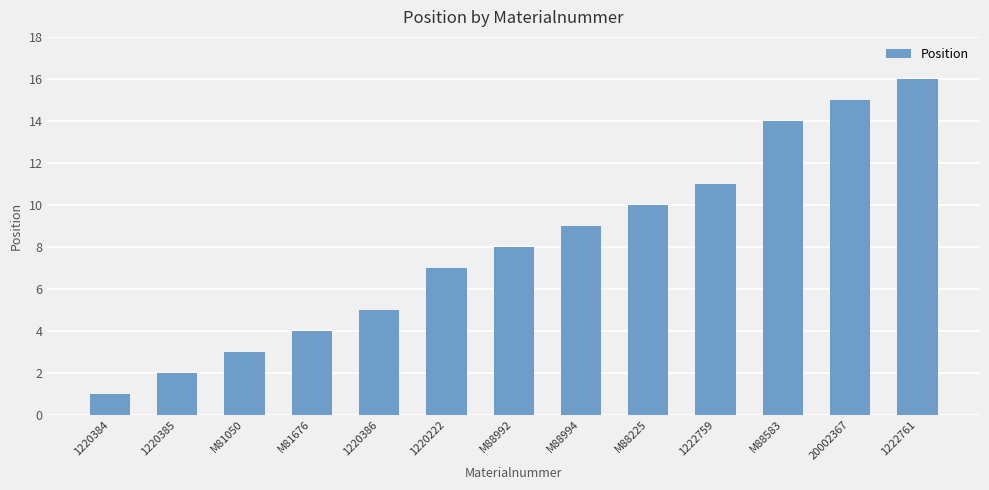

The value at M88225 is 10. True or false?

True